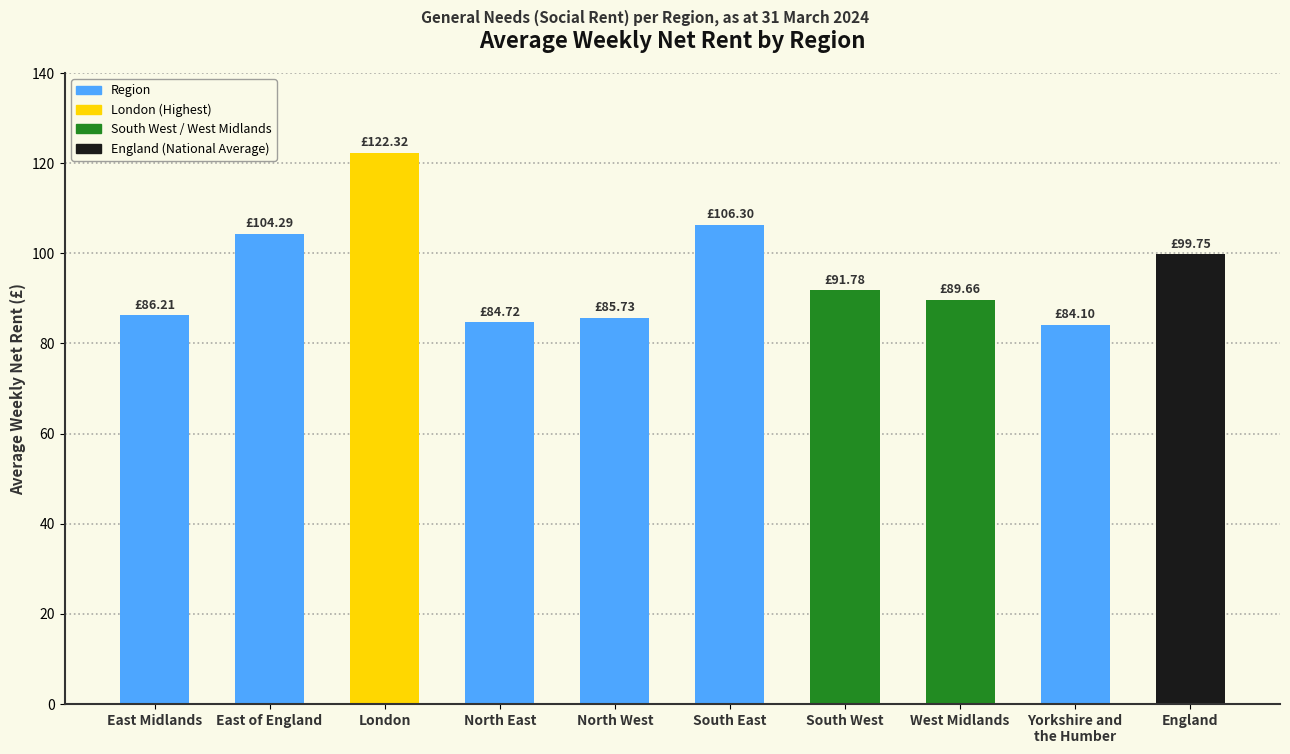

How many categories are shown in the chart?

10